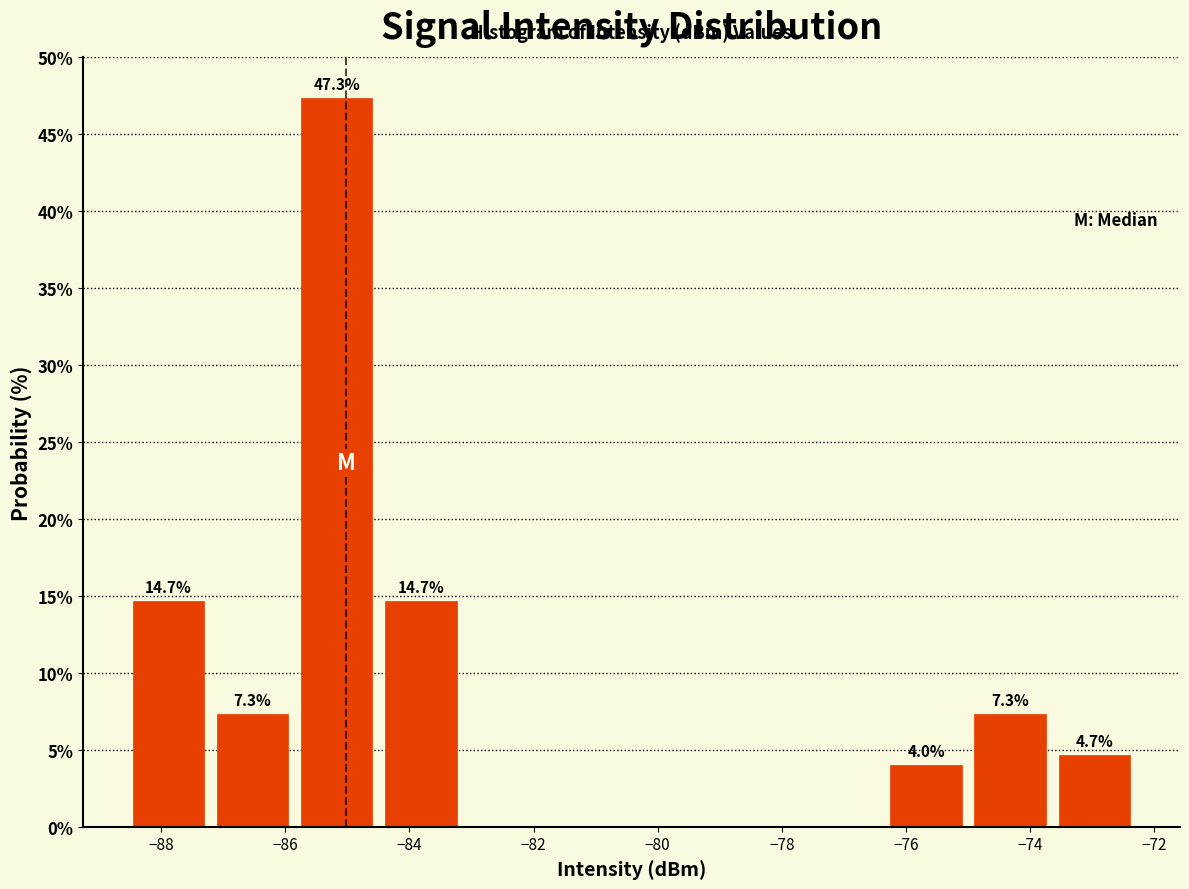

Over which range of the x-axis is the bar tallest?

-85.8 to -84.4